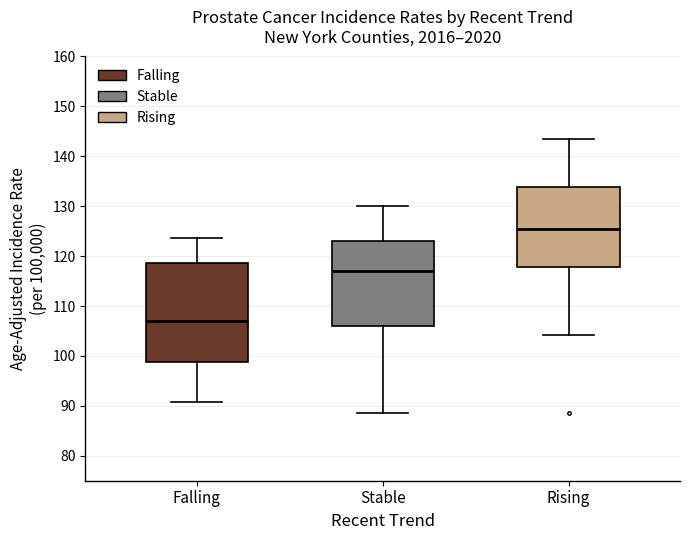

Which box's median line is the highest?

Rising